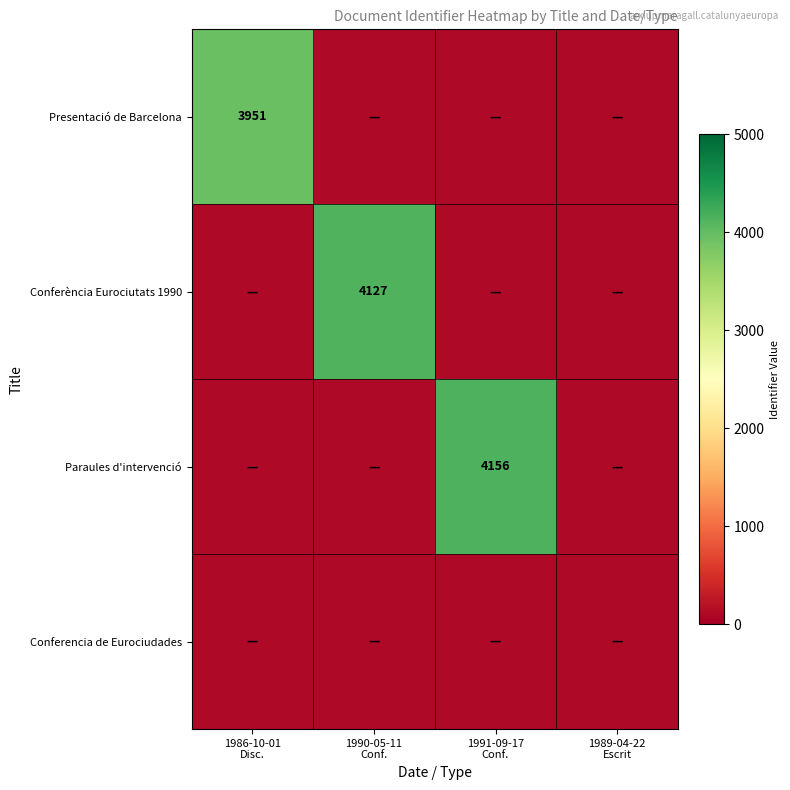

Is the value of Paraules d'intervenció at 1990-05-11 Conf. greater than the value of Conferencia de Eurociudades at 1991-09-17 Conf.?

No